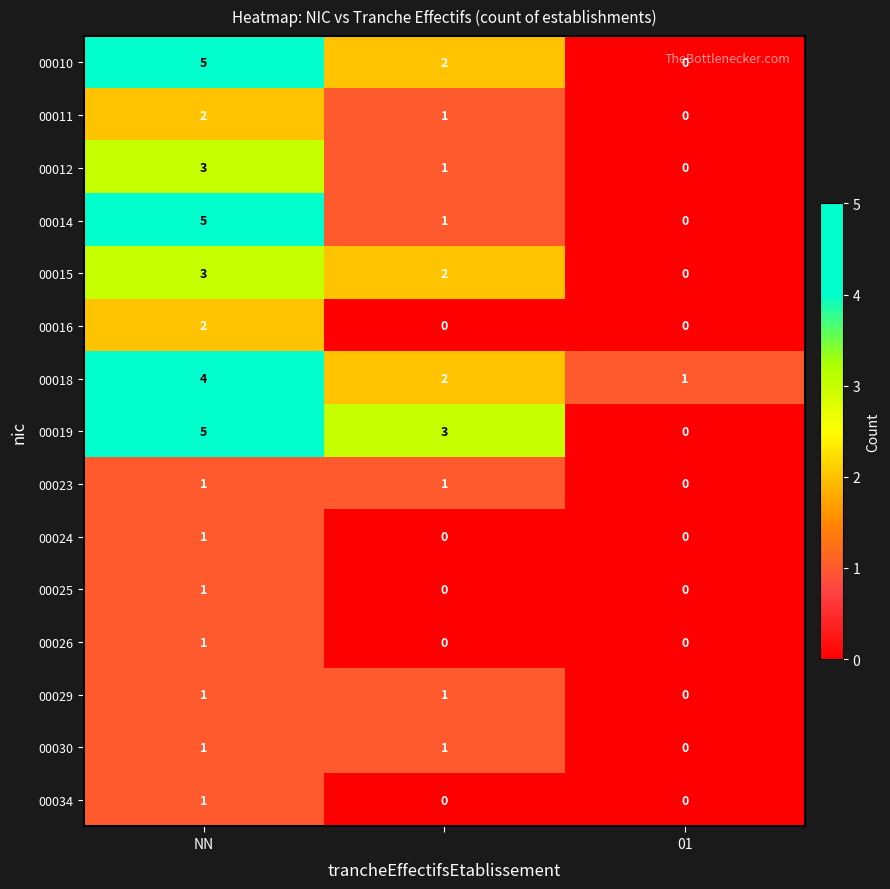

How many data points does each series have?

3